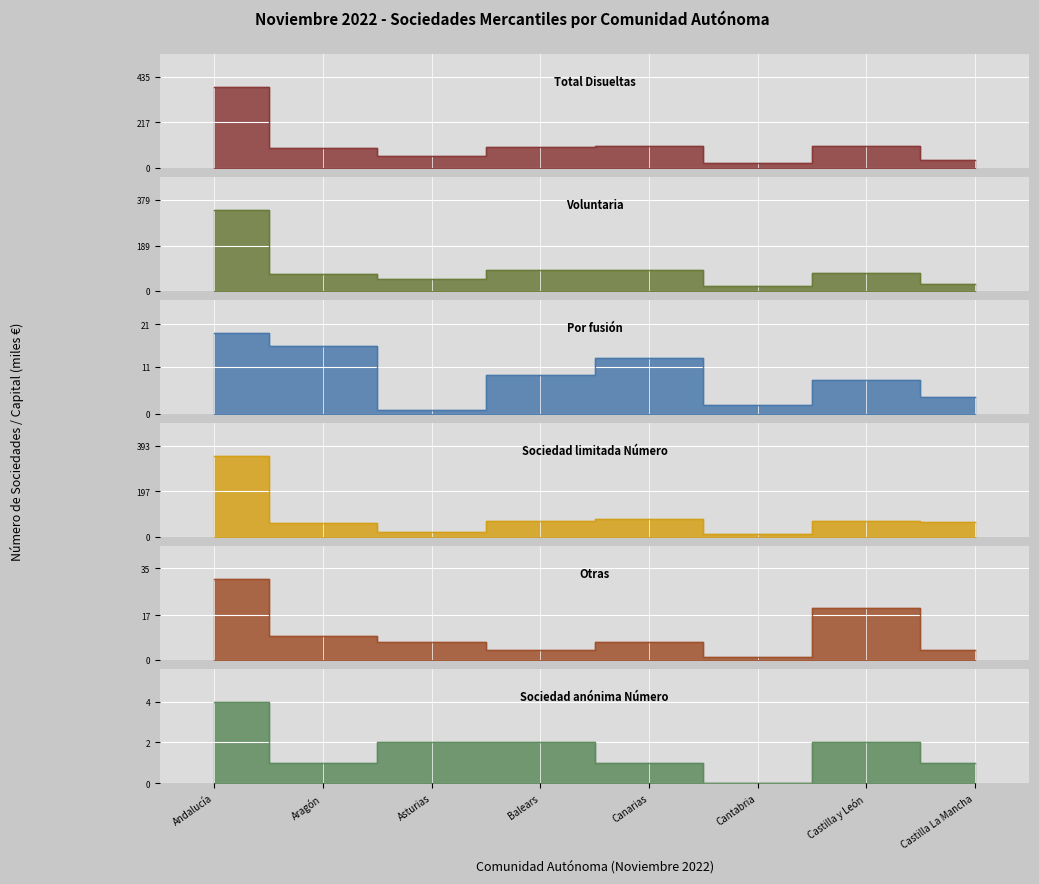

Where is the first local maximum for Total Disueltas?

Canarias